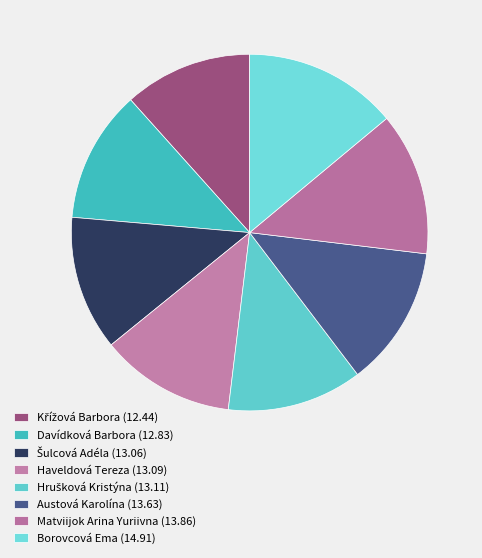

Count the number of slices in the pie.

8